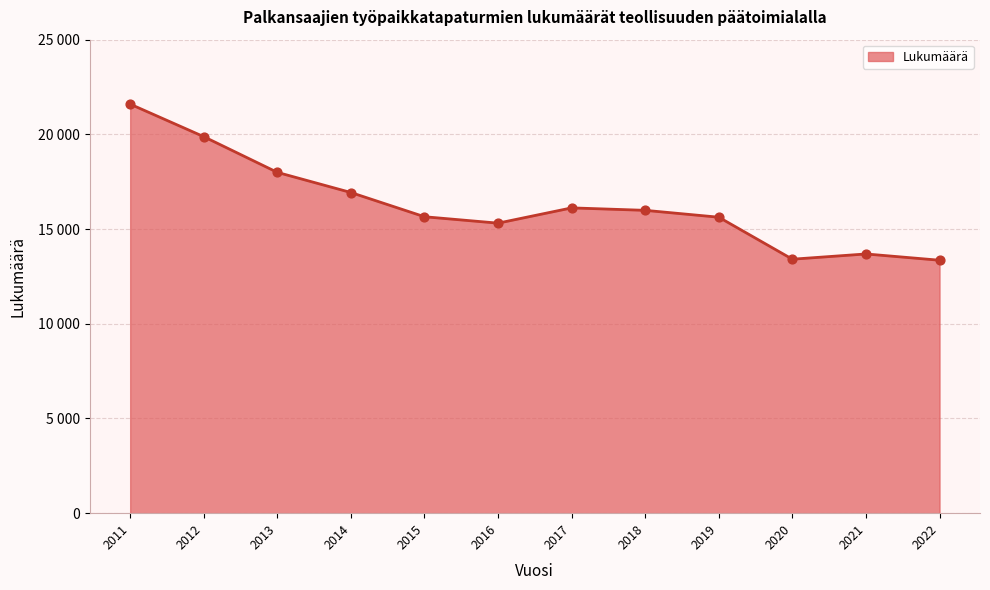

Does the chart have visible grid lines?

Yes